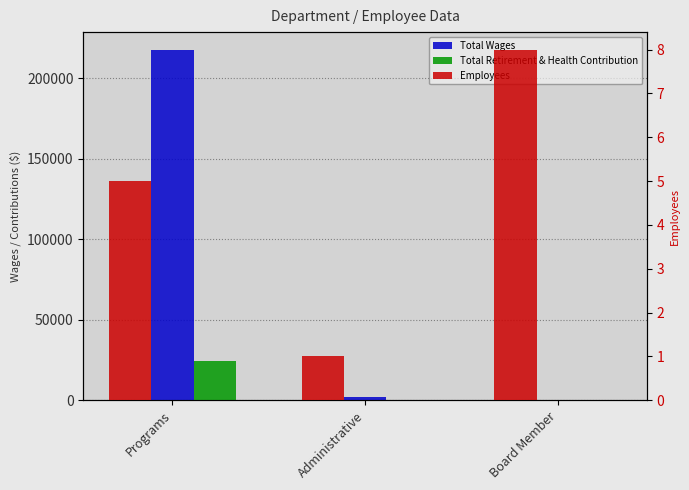

Which category has the highest value in the Employees series?

Board Member